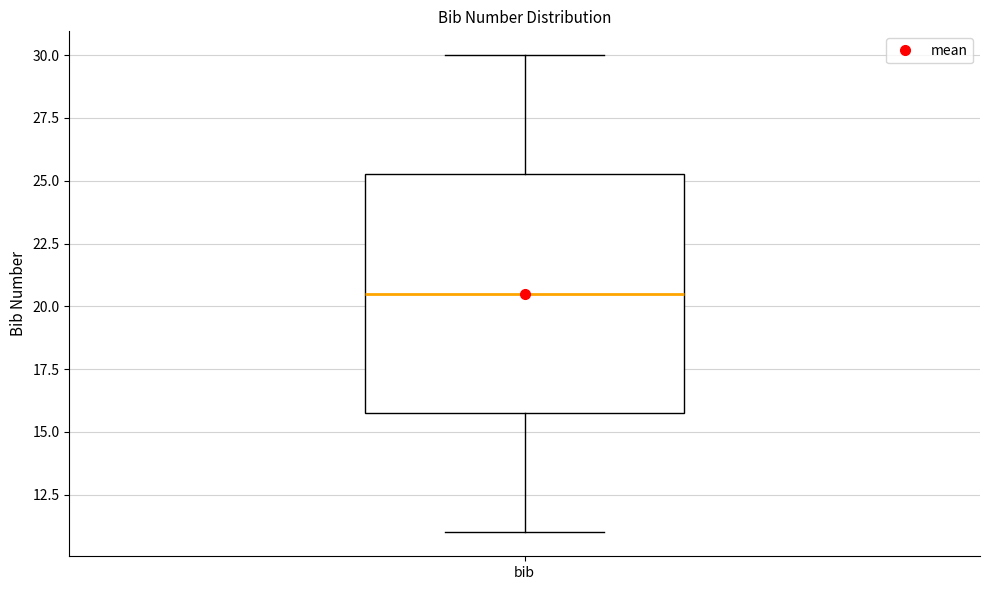

Where does the lower whisker of the box for bib end on the y-axis? The values are not printed on the chart, so give them approximately, as read against the axis.

11.0